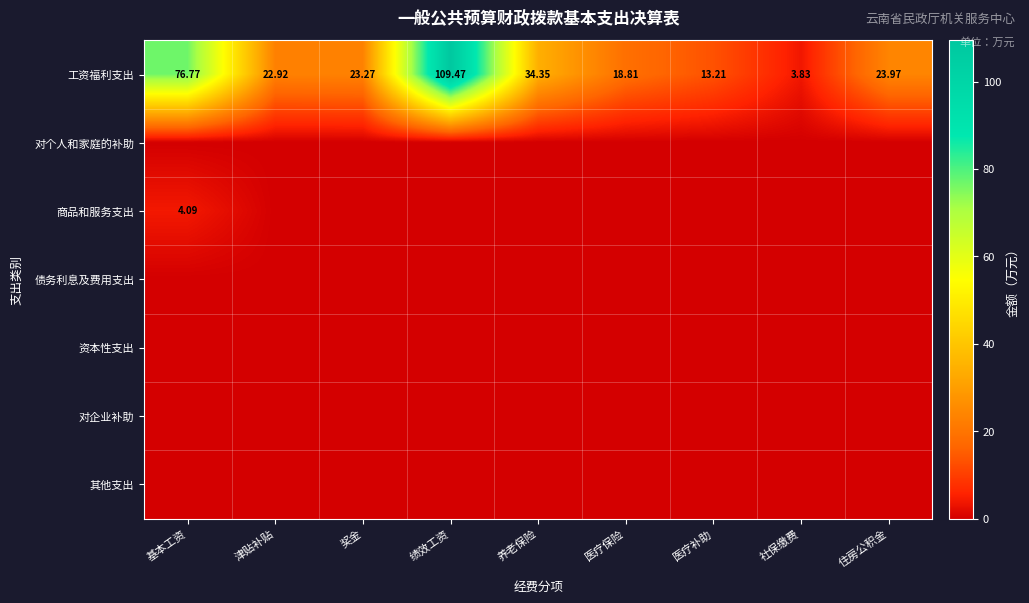

True or false: 工资福利支出 has a value of 76.8 at 基本工资.

True